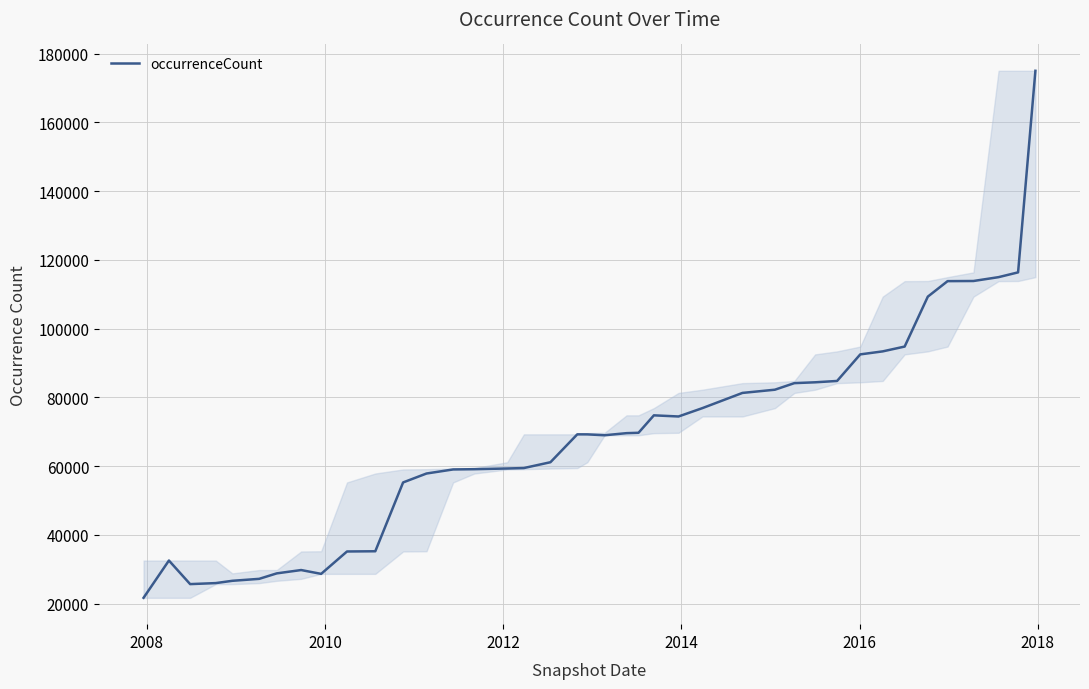

What is the maximum value shown in the chart?

175029